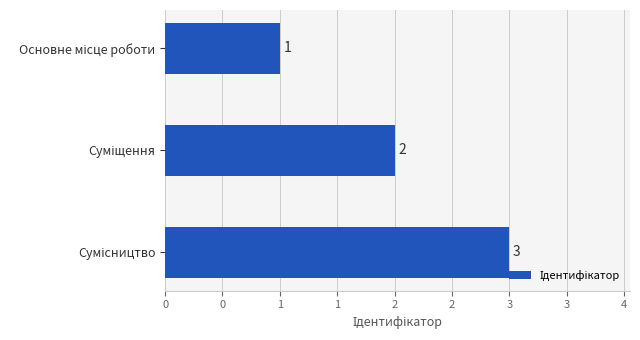

What is the average value?

2